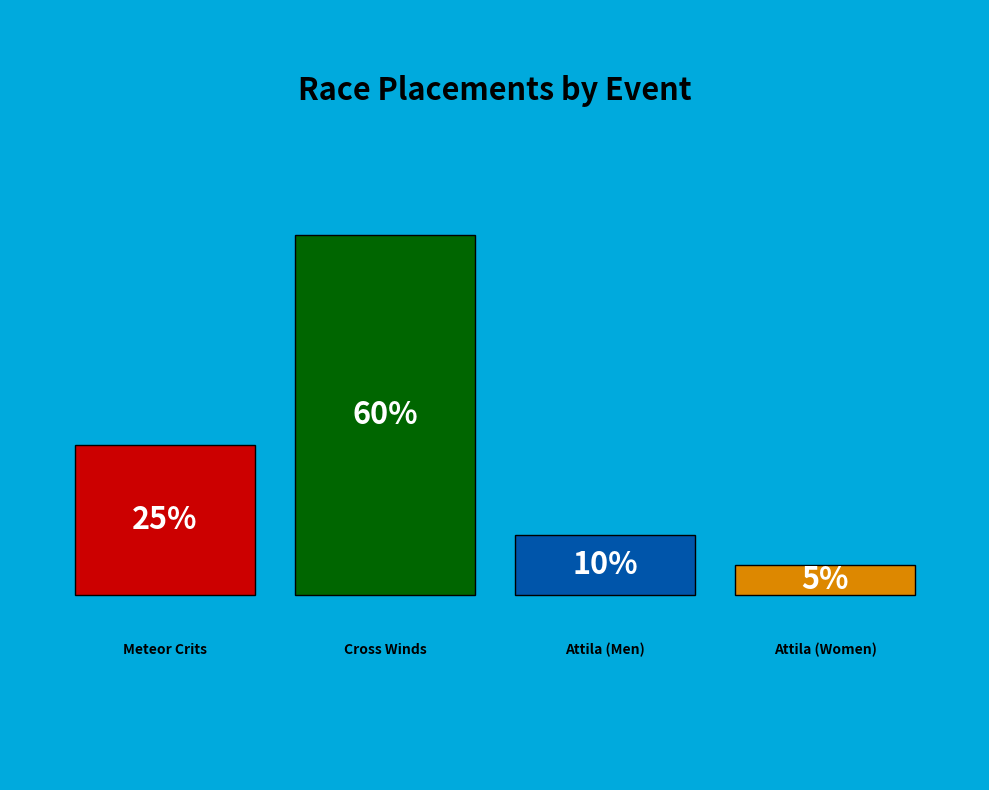

What is the ratio of the value at The Meteor Crits at Burns Park to the value at Cross Winds Classic?

0.4